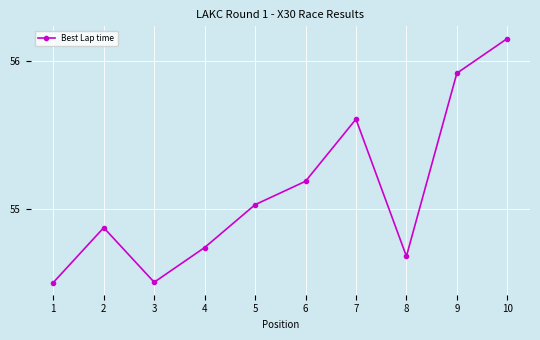

What value does the data have at 9?

55.9